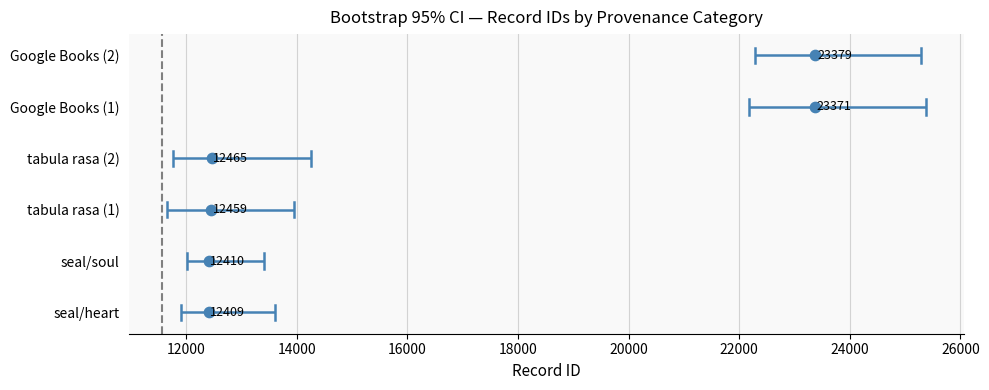

What are all the series names shown in the legend?

seal/heart, seal/soul, tabula rasa (1), tabula rasa (2), Google Books (1), Google Books (2)